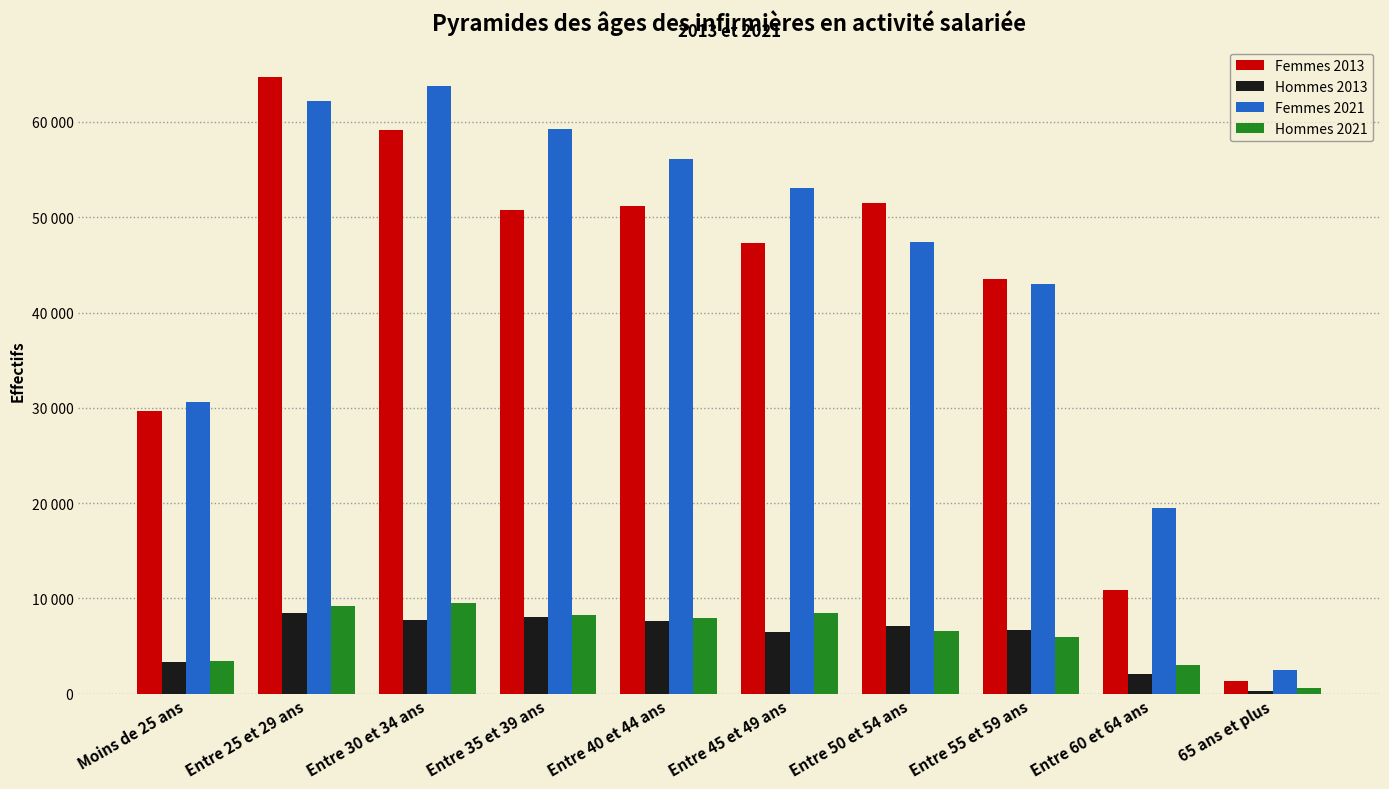

What is the spread (max minus min) of values at Entre 30 et 34 ans?

55987